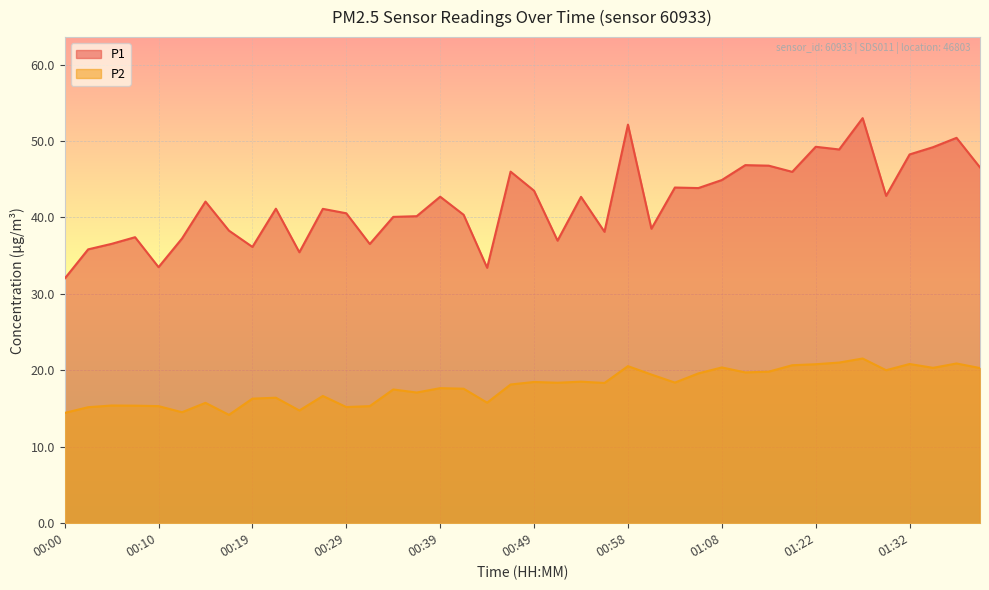

Is the value of P1 at 01:39 greater than the value of P2 at 01:22?

Yes